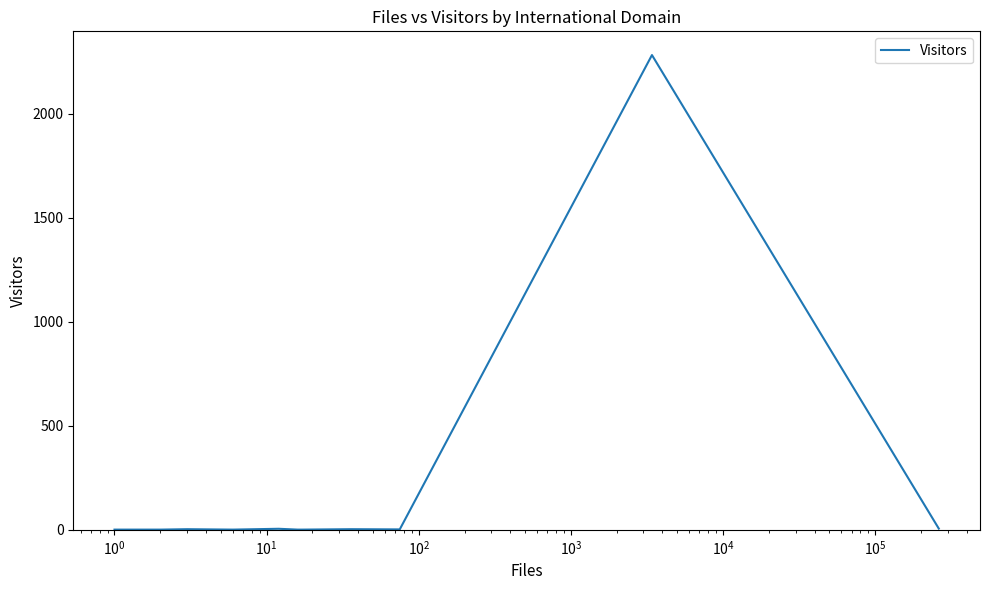

Does the chart display data point markers on the line(s)?

No